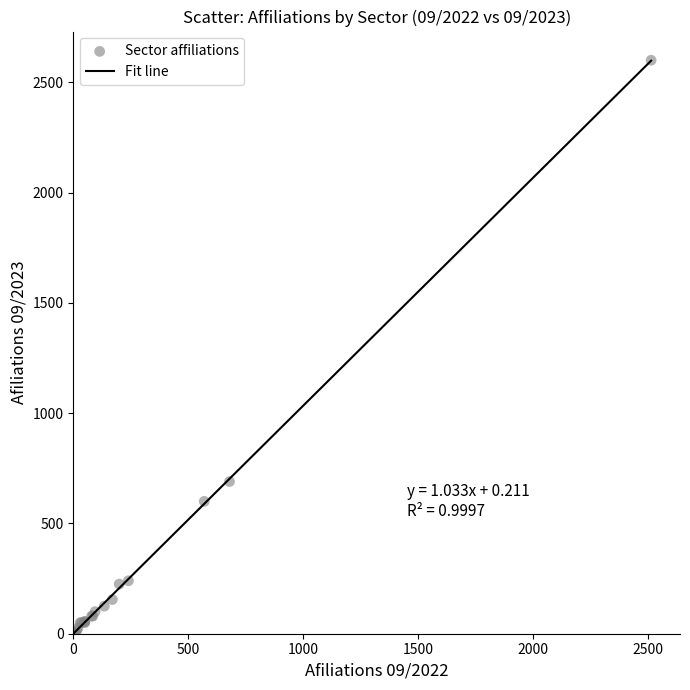

What Y value in the scatter plot is closest to 1300?

690